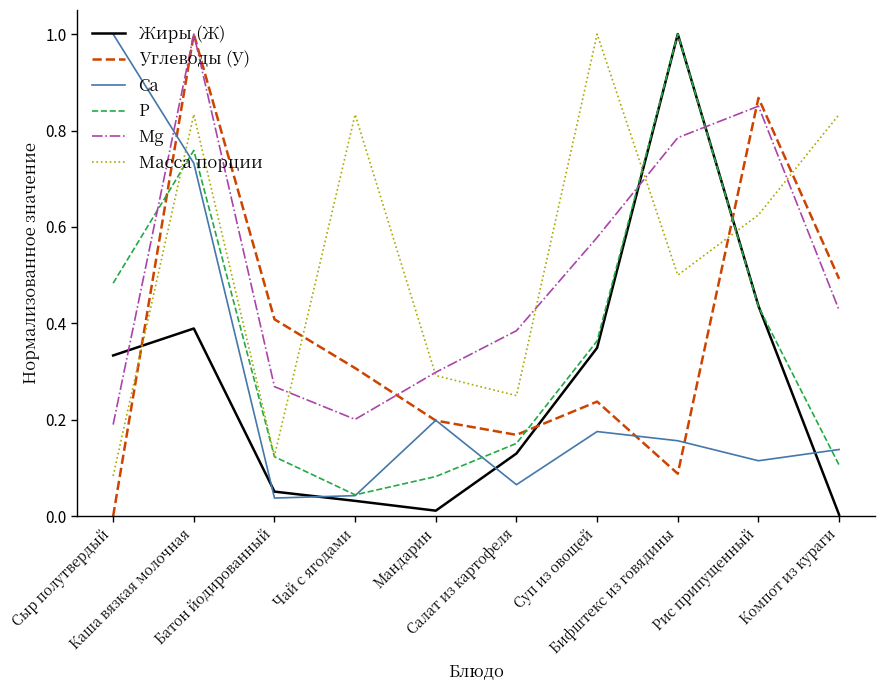

Which series changed the most between Сыр полутвердый and Суп из овощей?

Масса порции